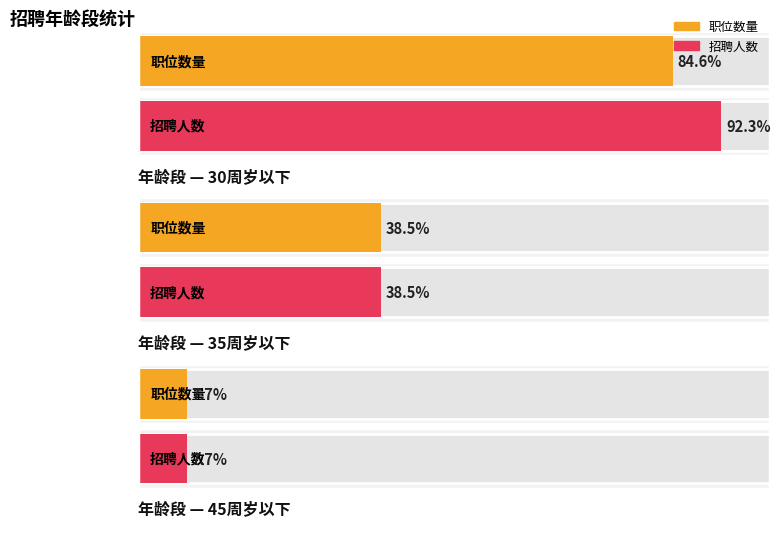

What is the approximate value of 招聘人数 at 0?

1